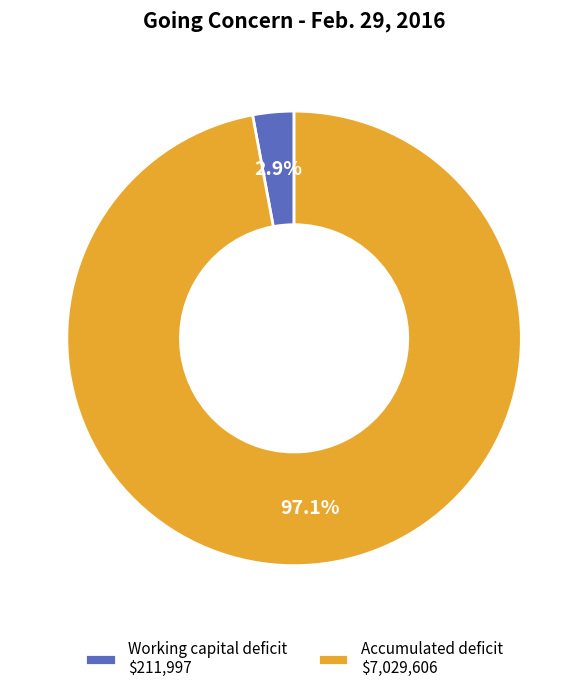

To the nearest percent, what is the difference between the Accumulated deficit and Working capital deficit slice percentages?

94%